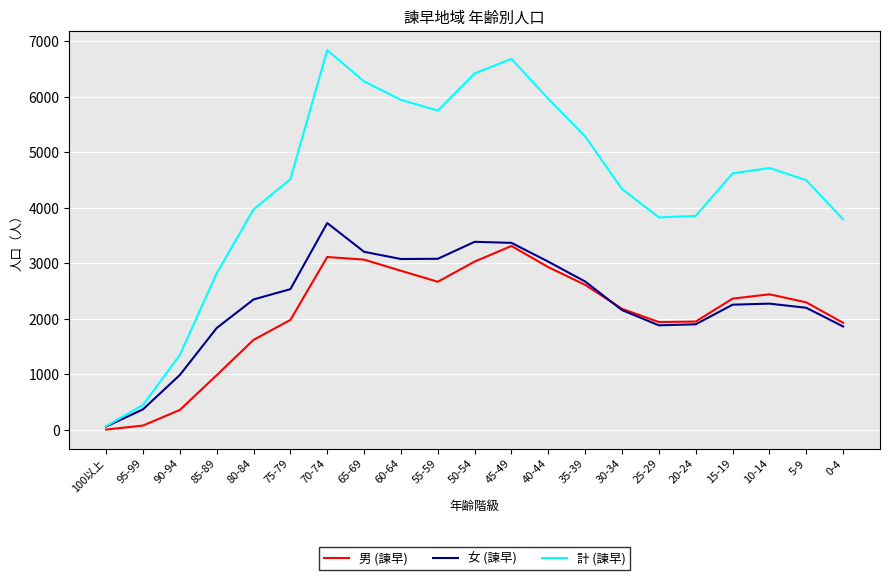

What is the greatest value displayed?

6844